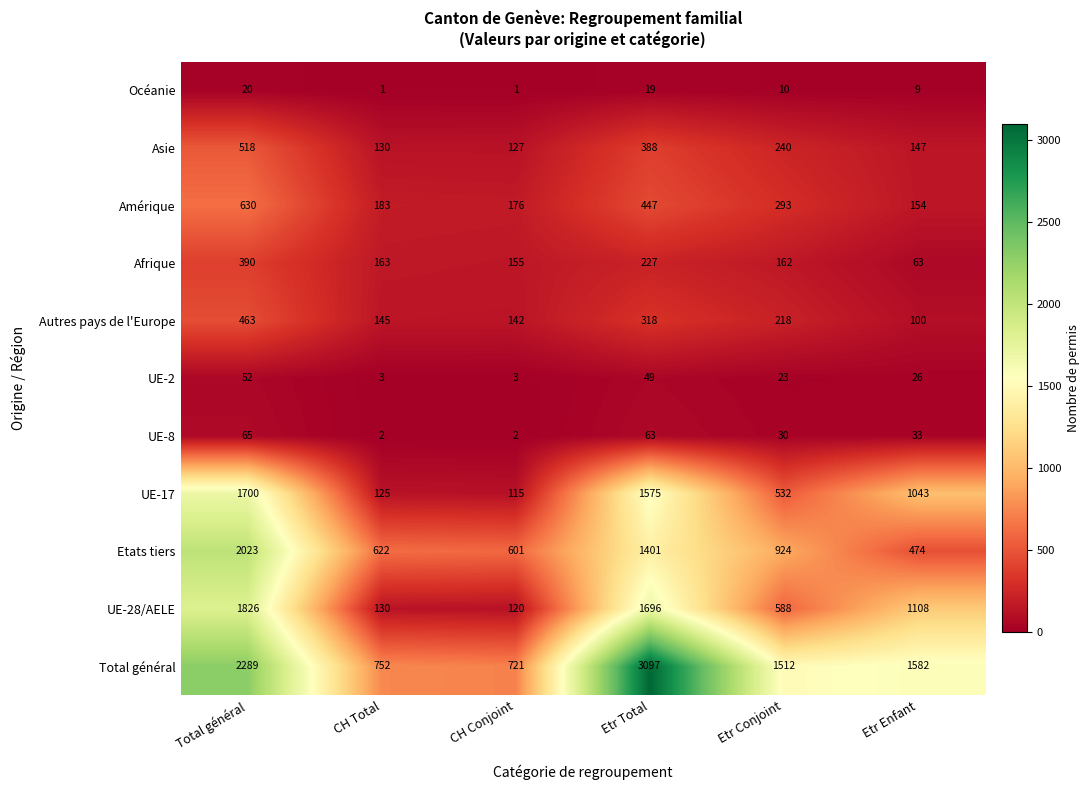

Which series has the widest spread of values?

Total général